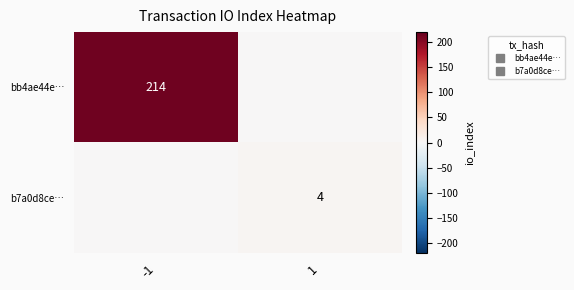

What is the difference between the maximum and minimum values in the b7a0d8ce… series?

4